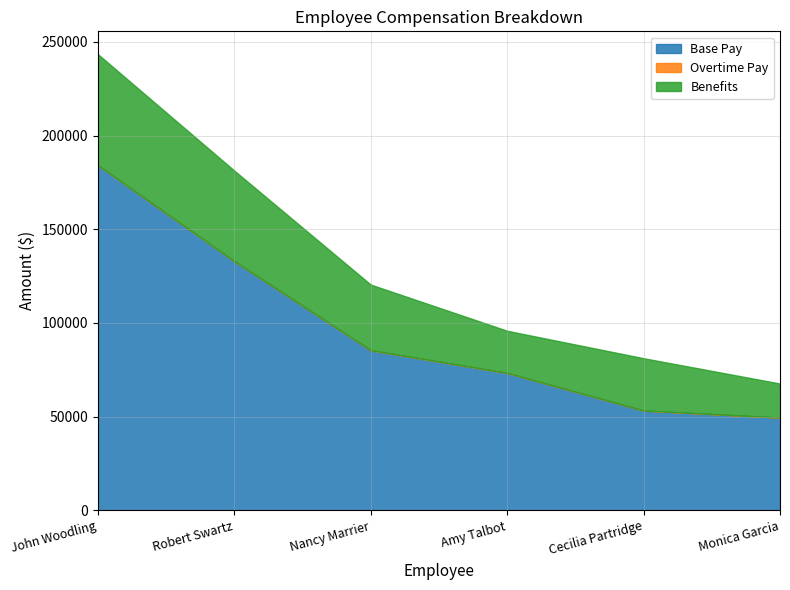

What is the label of the 1st point from the right?

Monica Garcia